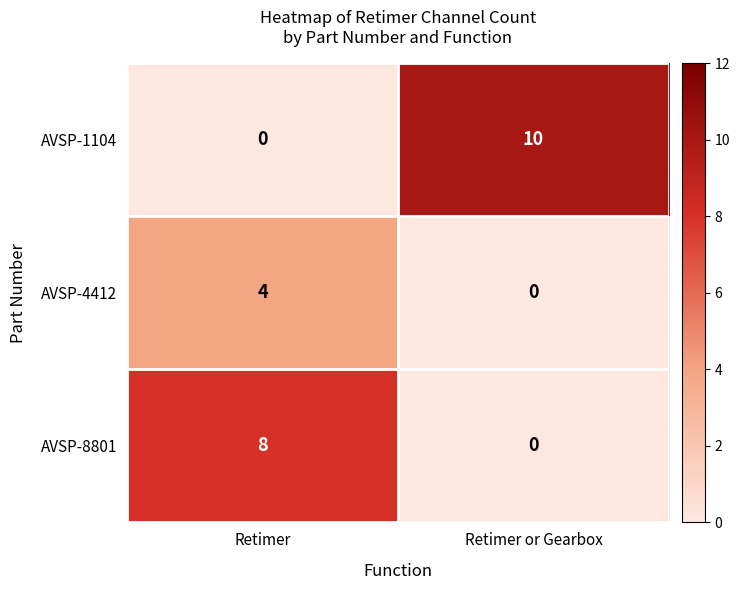

Is it true that AVSP-4412 equals 0 at Retimer or Gearbox?

True